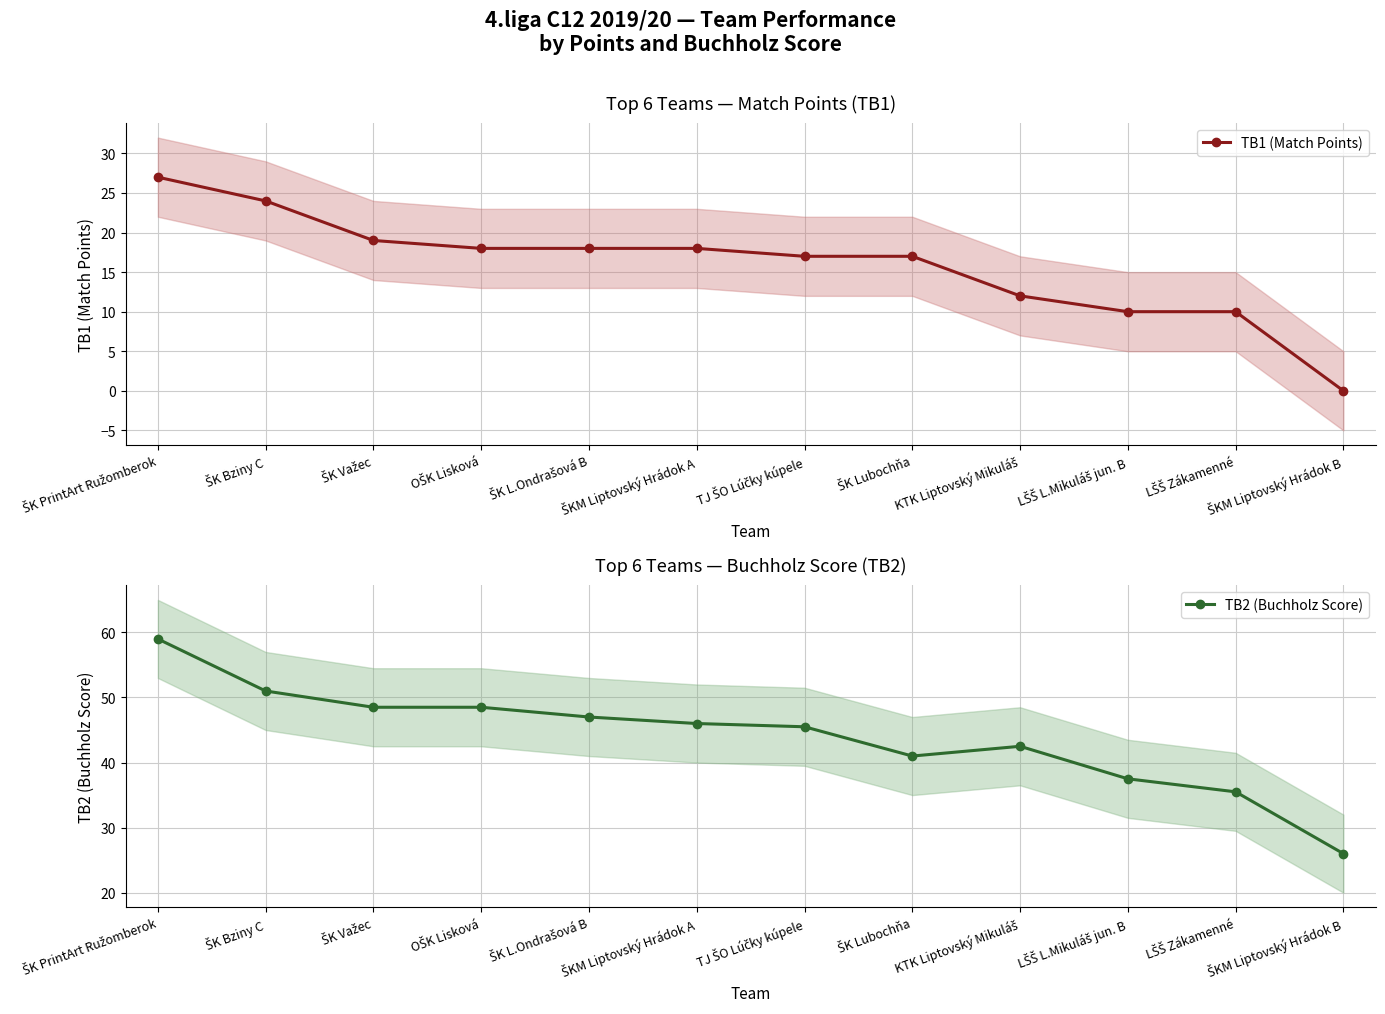

True or false: TB1 (Match Points) and TB2 (Buchholz Score) cross at least once.

False